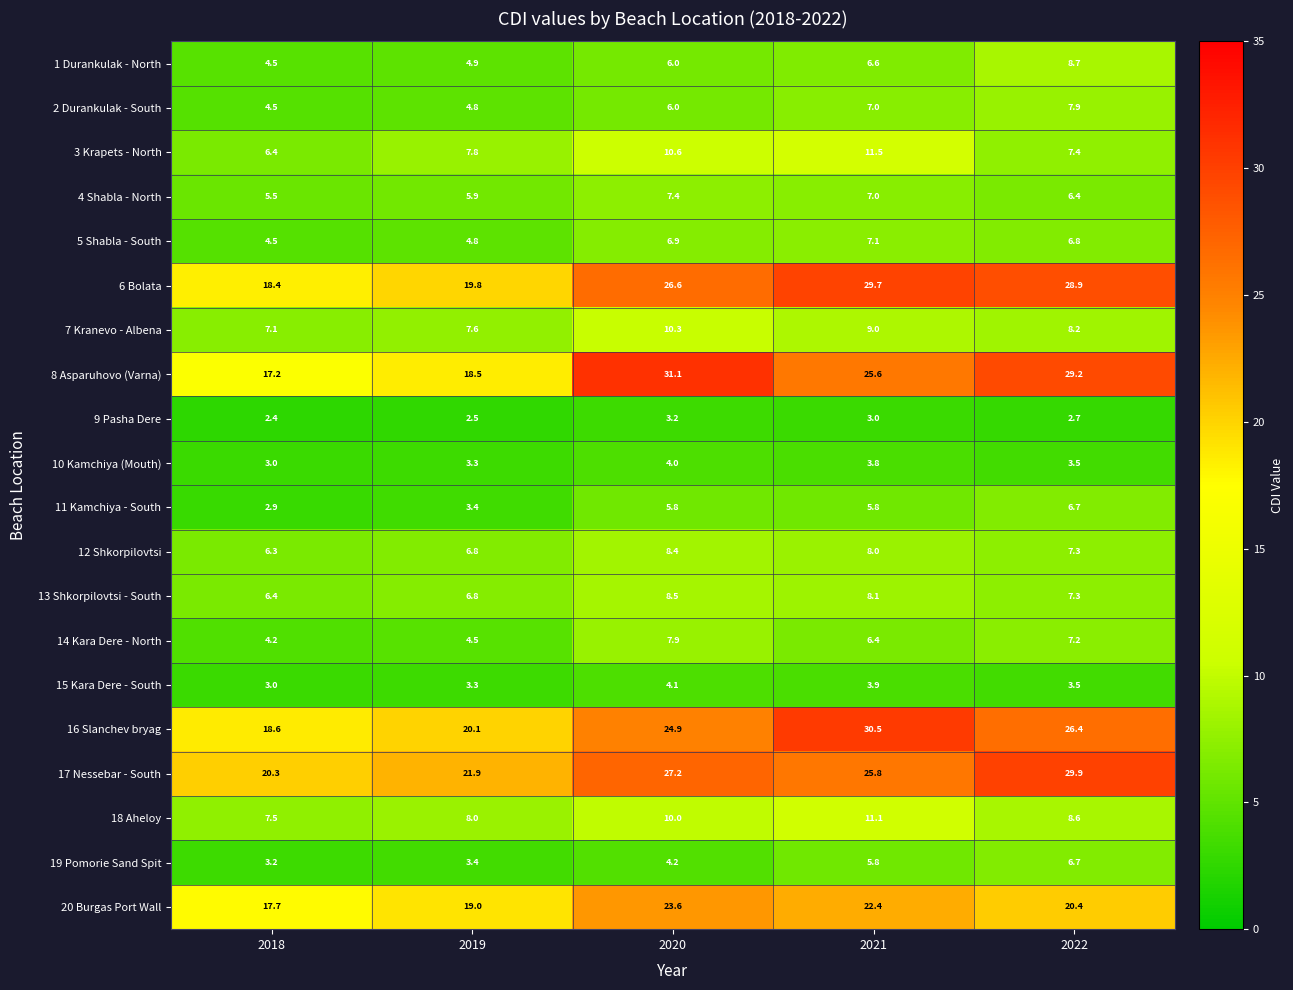

What is the difference between the second highest and second lowest values in the 10 Kamchiya (Mouth) series?

0.5